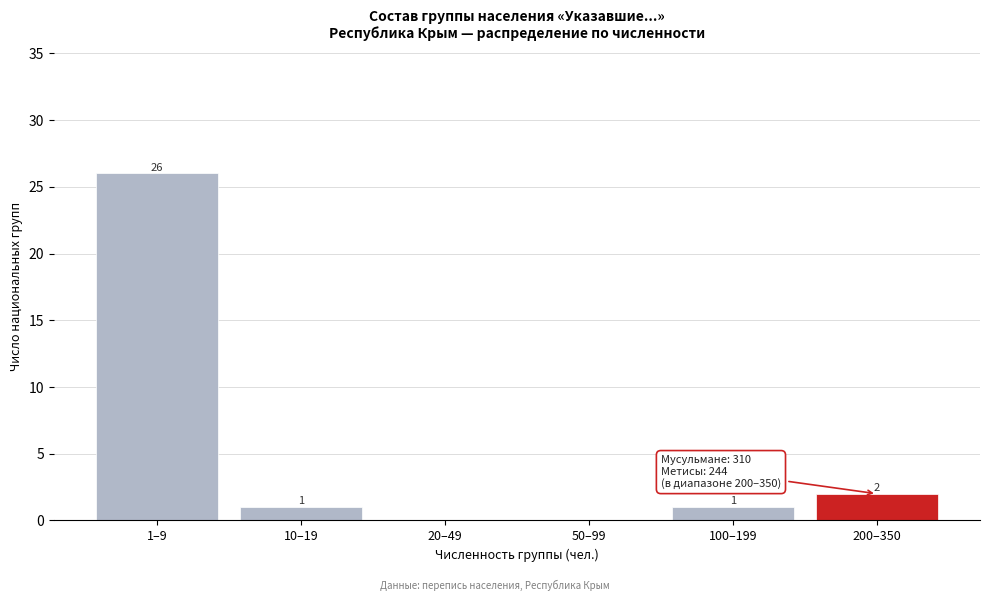

Reading left to right, extract all data points from this chart.

1–9=26	10–19=1	20–49=0	50–99=0	100–199=1	200–350=2